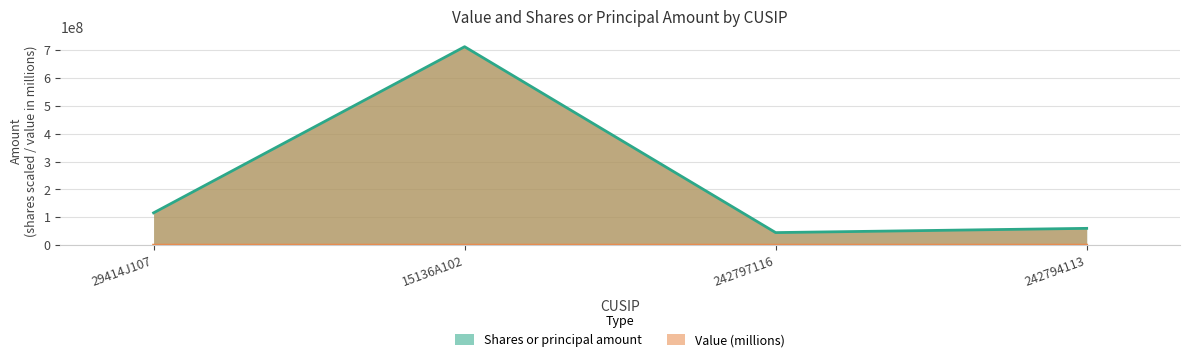

The Value series shows 307.2 at 15136A102. True or false?

False